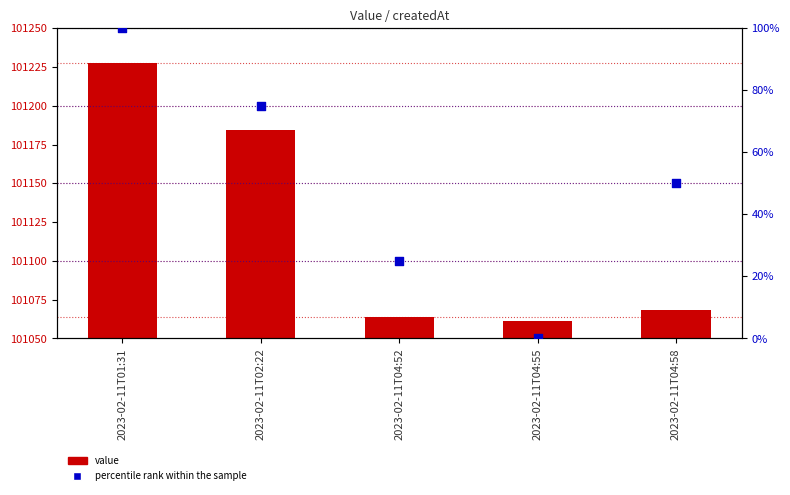

Which series reaches the maximum Y coordinate?

value